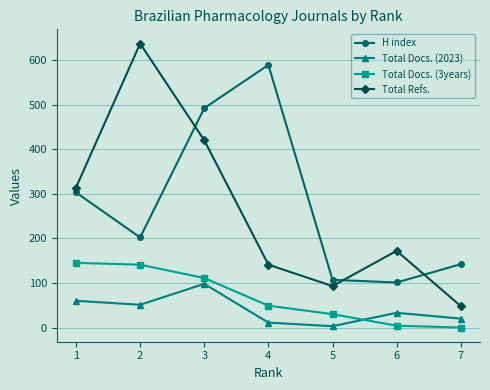

True or false: H index has more than 2 interior local peaks.

False